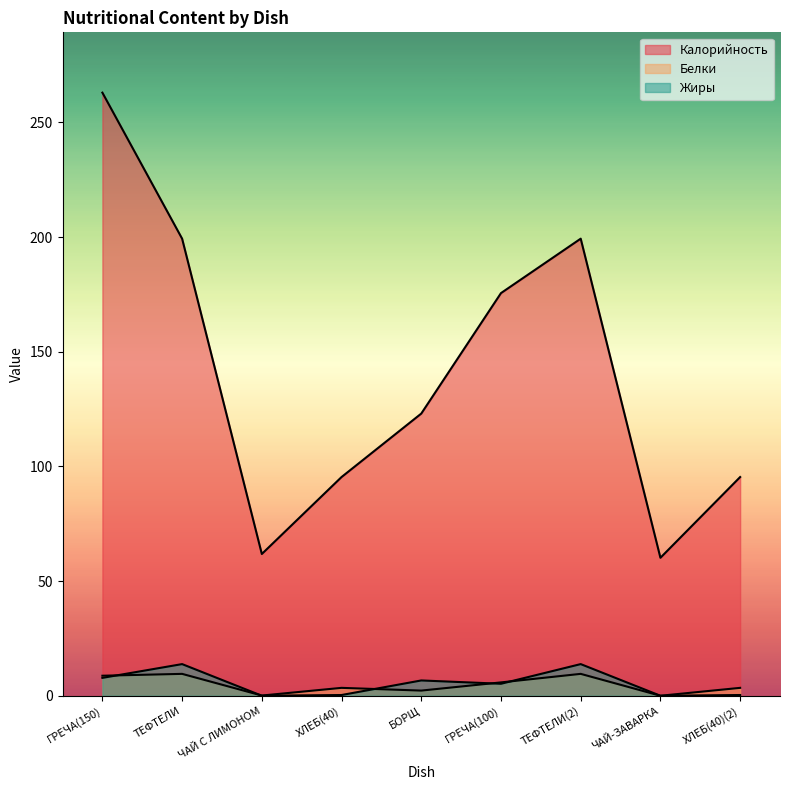

How many categories are shown in the chart?

9